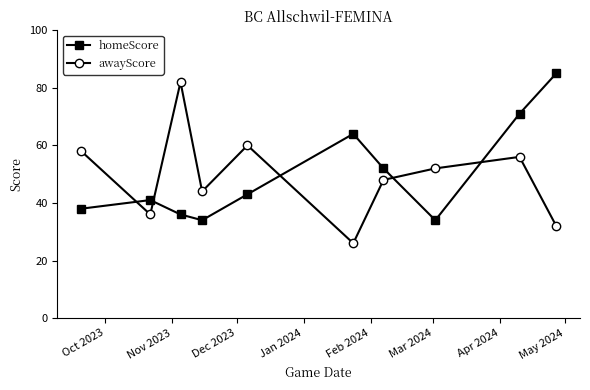

In homeScore, how many points are higher than both neighbors (excluding endpoints)?

2